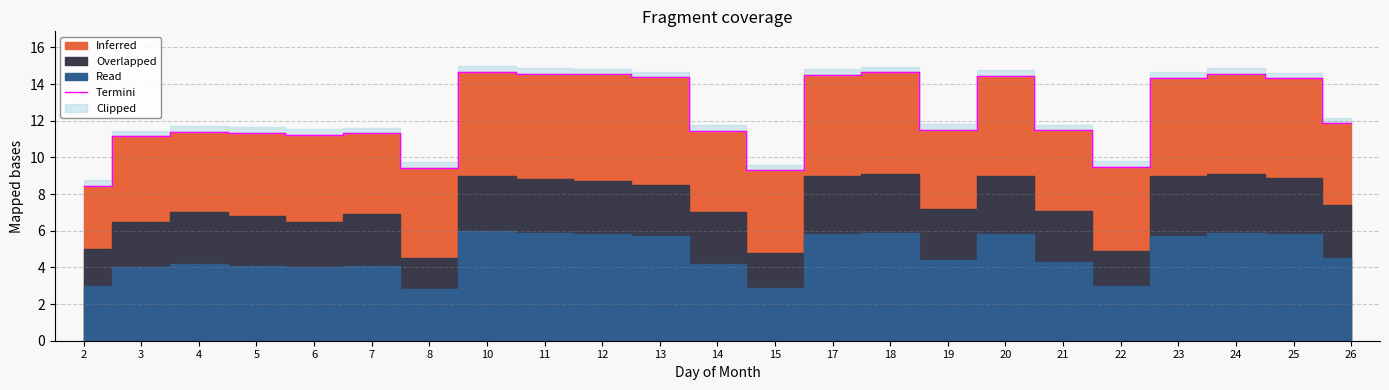

What is the change in value from 2 to 14?

+3.0